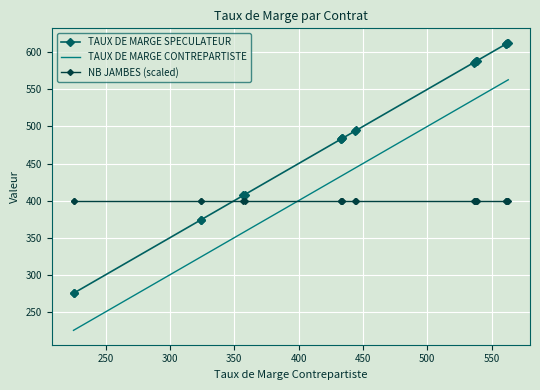

Count the number of data series in this chart.

3